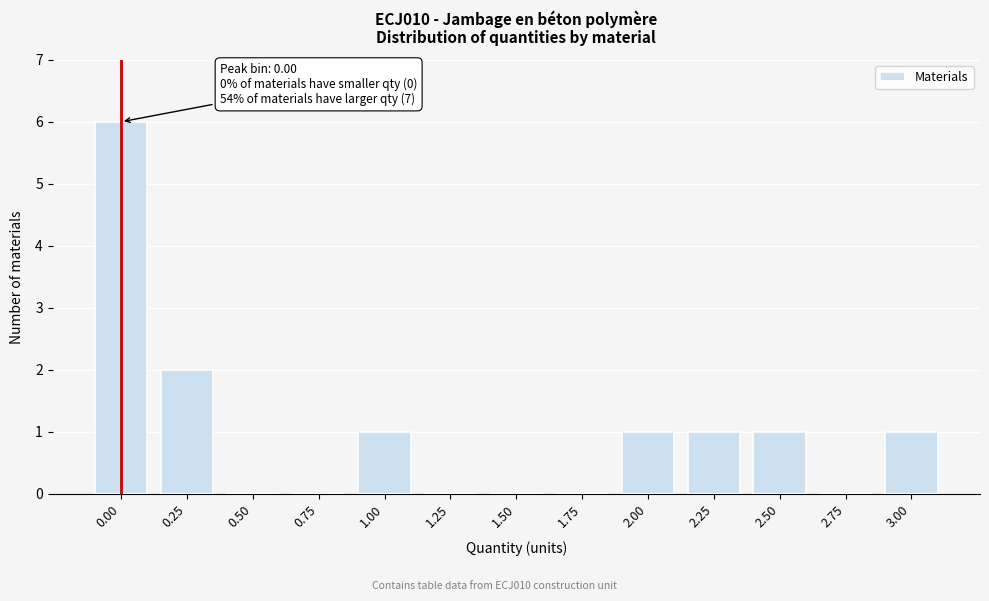

Reading left to right, list all the values displayed in this chart.

0.00=6	0.25=2	0.50=0	0.75=0	1.00=1	1.25=0	1.50=0	1.75=0	2.00=1	2.25=1	2.50=1	2.75=0	3.00=1